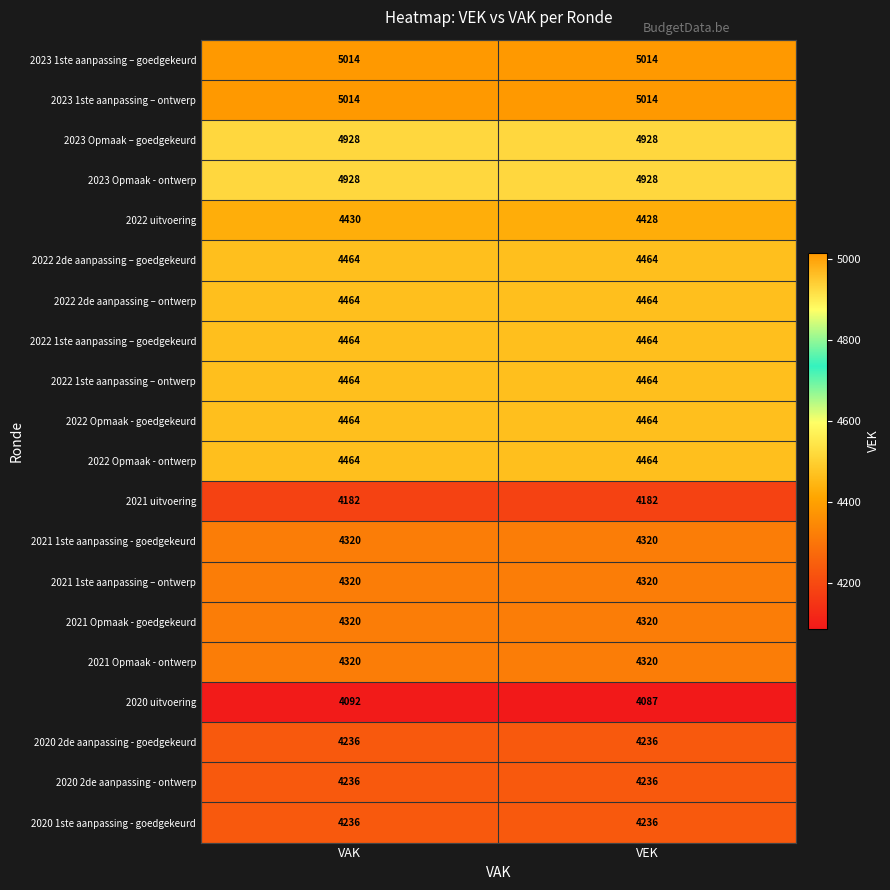

What is the average value of the 2020 1ste aanpassing - goedgekeurd series?

4236